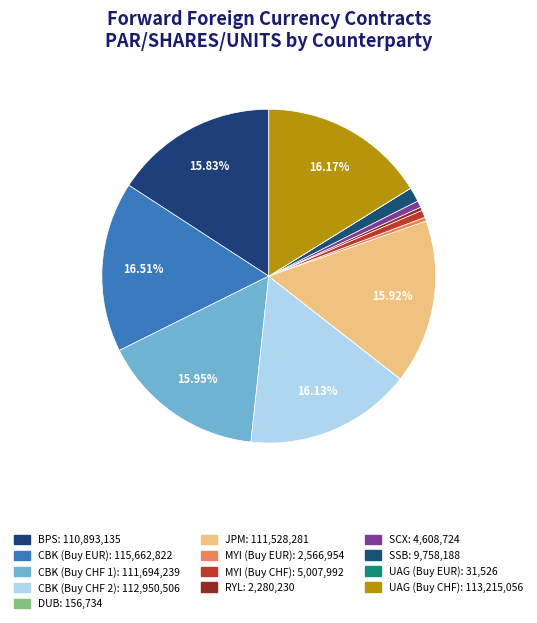

Between CBK (Buy EUR) and CBK (Buy CHF 1), which is larger?

CBK (Buy EUR)